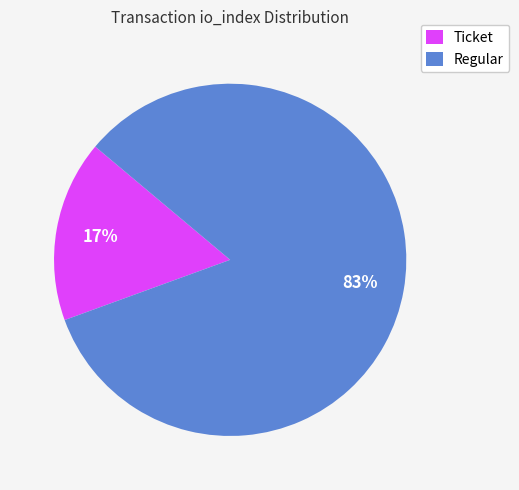

Which has a higher value, Regular or Ticket?

Regular